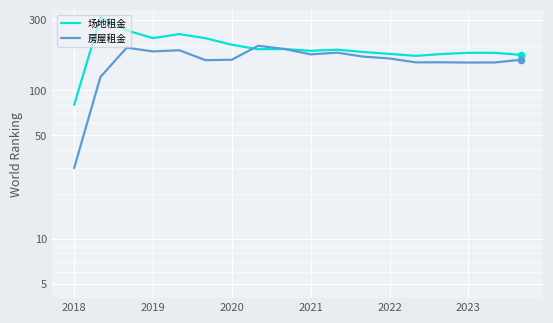

Which series has the largest Y range (max minus min)?

场地租金